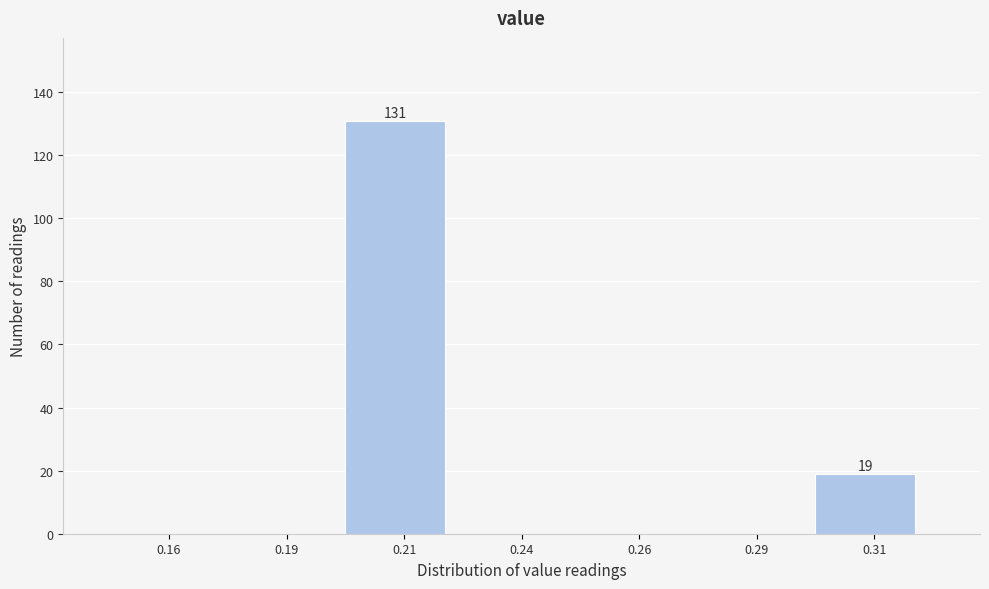

Reading left to right, list all the values displayed in this chart.

0.16=0	0.19=0	0.21=131	0.24=0	0.26=0	0.29=0	0.31=19